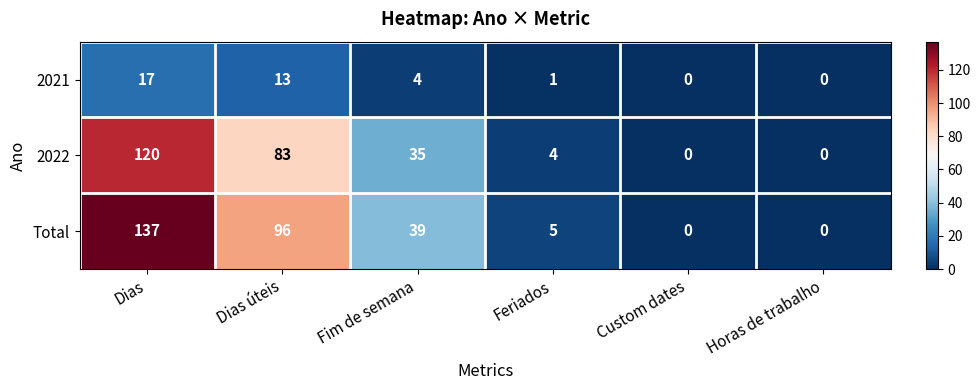

How many series are shown in this chart?

3